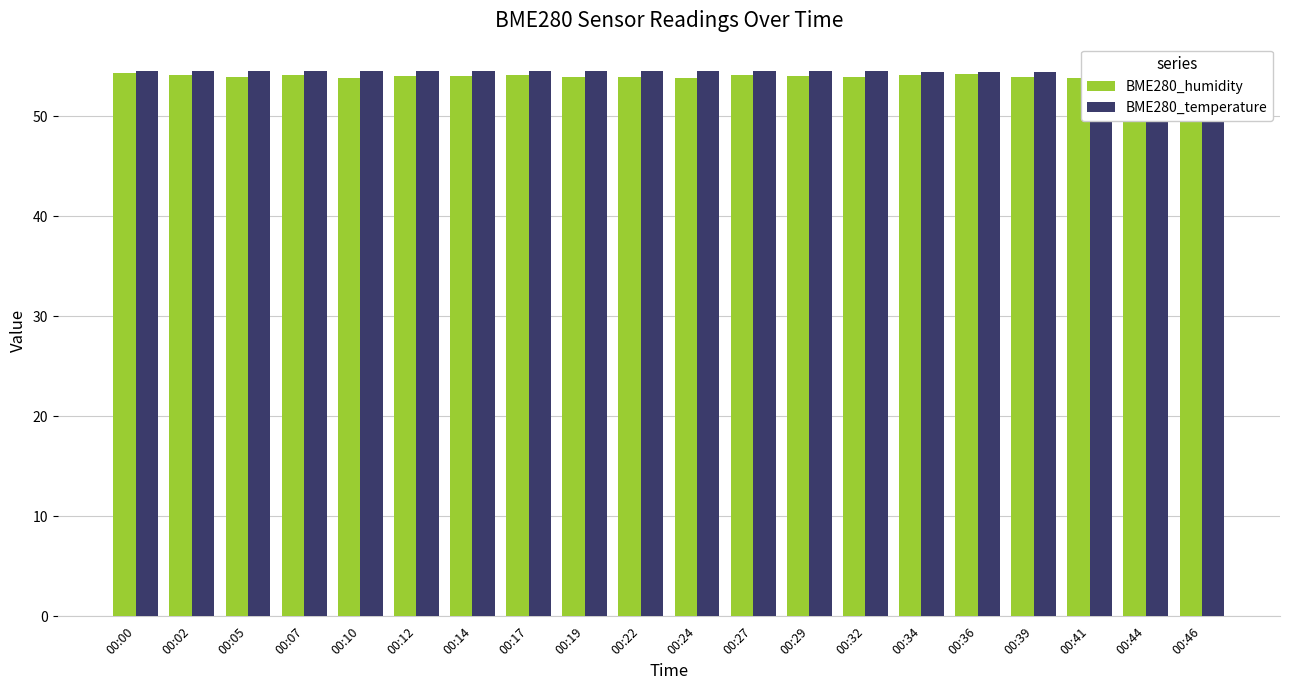

What is the lowest value of the BME280_humidity series?

53.8